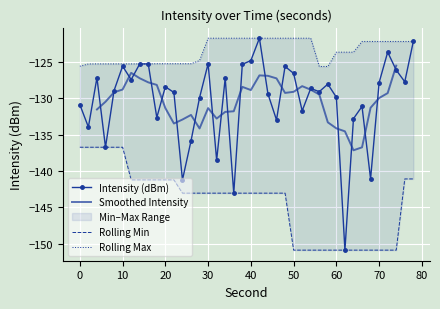

True or false: Min Intensity (dBm) has more than 1 interior local peaks.

False